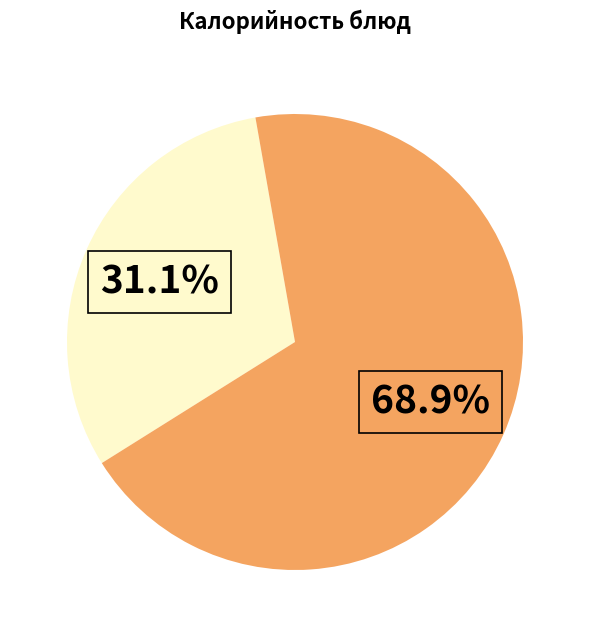

Is there a majority slice in this chart?

Yes